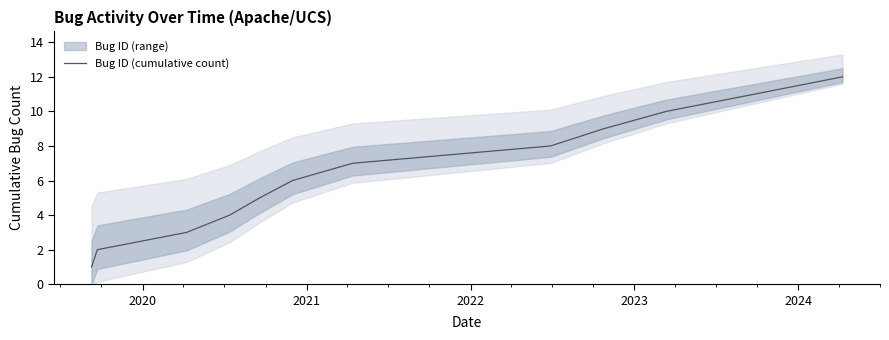

What is the highest value of the Bug ID (cumulative count) series?

12